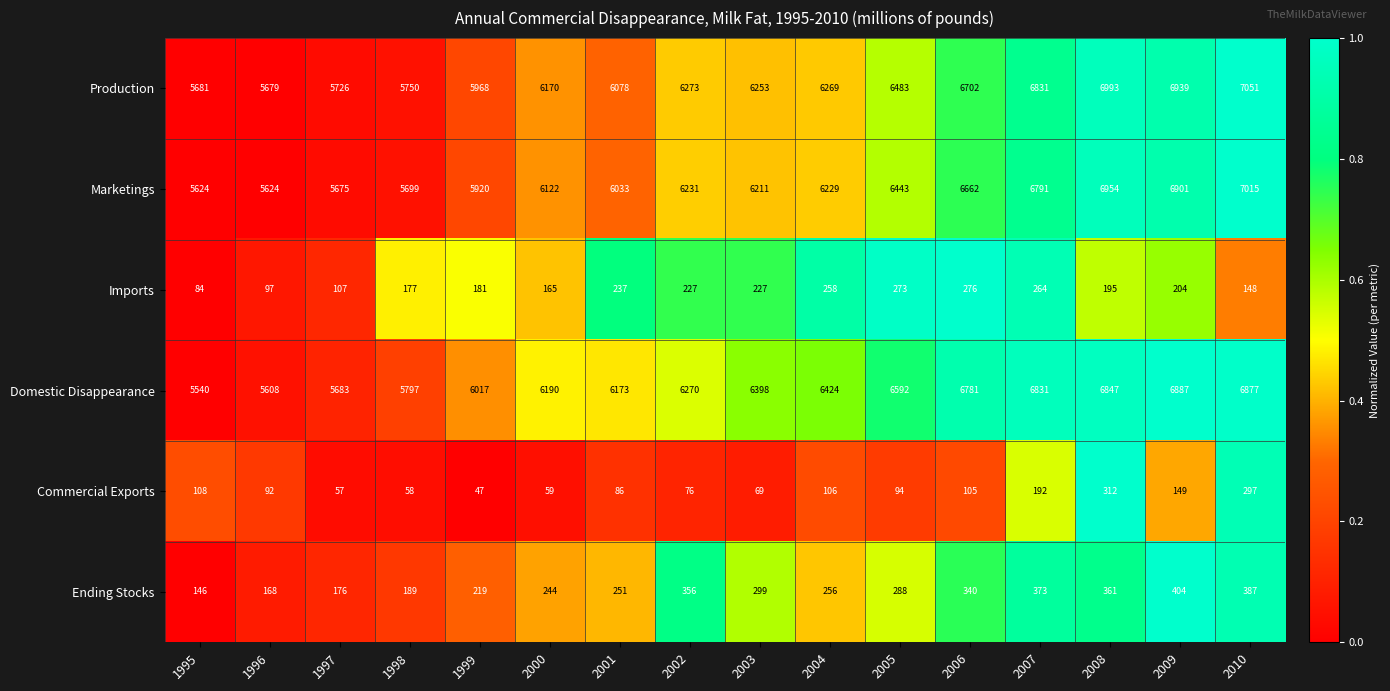

How many distinct data groups are displayed?

6